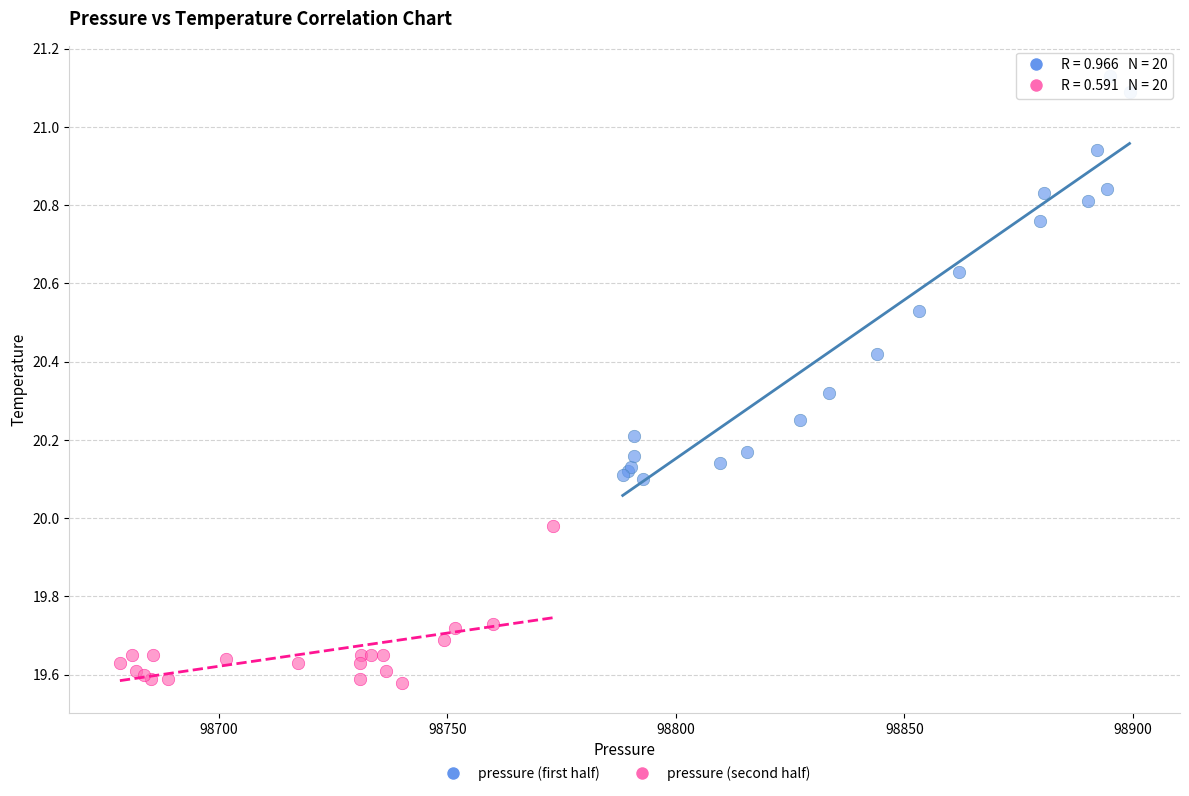

Which series contains the highest Y value?

pressure (first half)